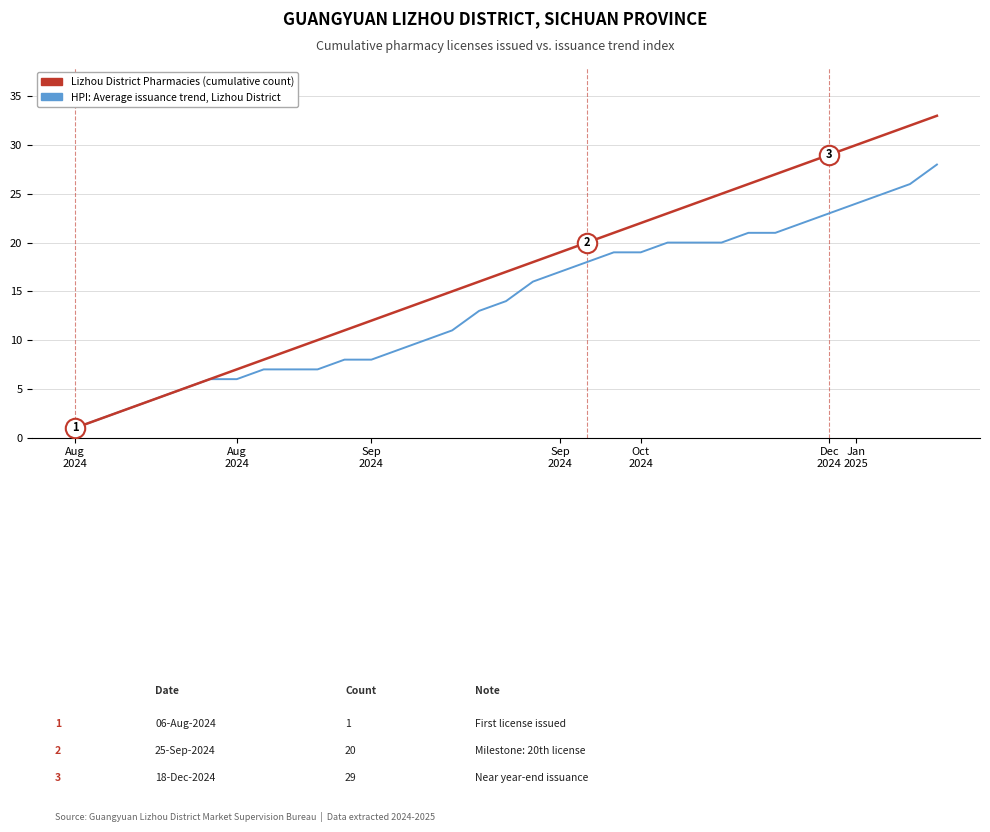

Reading left to right, extract all data points from this chart.

Lizhou District Pharmacies (cumulative count): 1	2	3	4	5	6	7	8	9	10	11	12	13	14	15	16	17	18	19	20	21	22	23	24	25	26	27	28	29	30	31	32	33
HPI: Average issuance trend, Lizhou District: 1	2	3	4	5	6	6	7	7	7	8	8	9	10	11	13	14	16	17	18	19	19	20	20	20	21	21	22	23	24	25	26	28